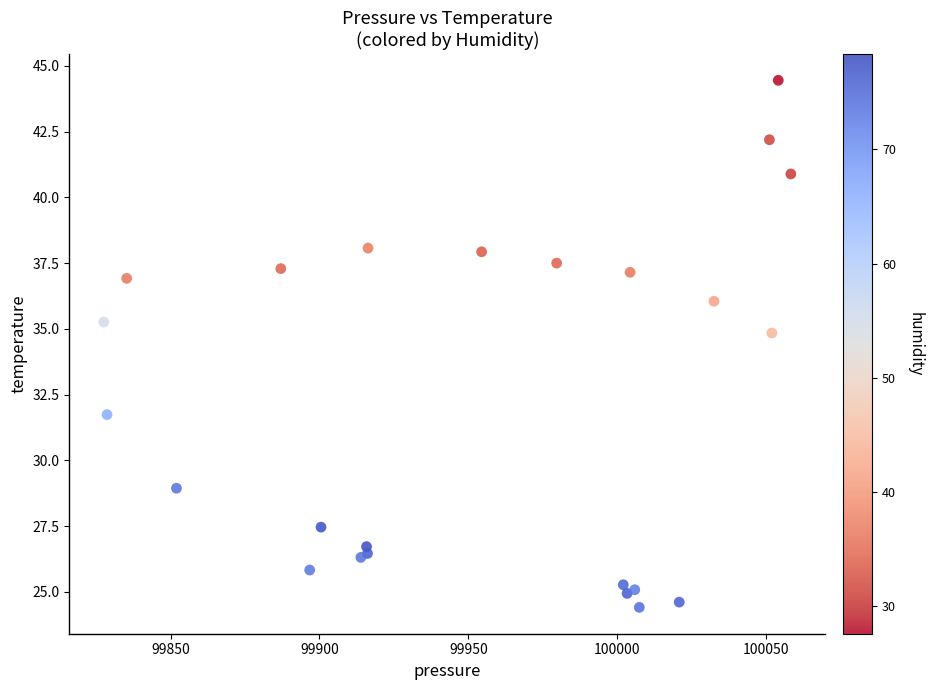

What Y value in the scatter plot is closest to 34?

34.8